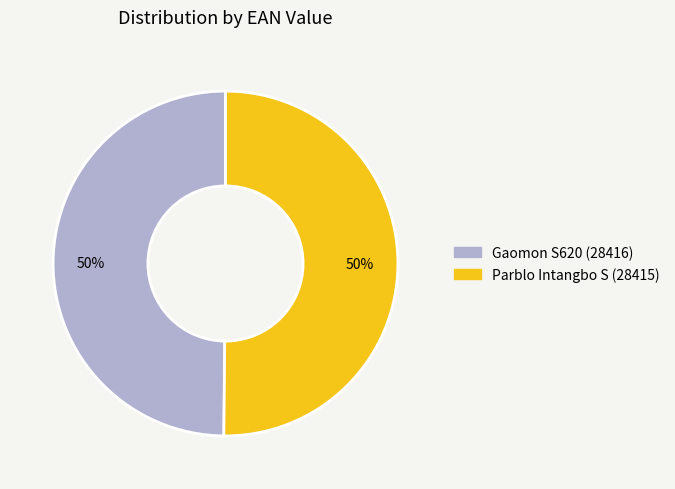

To the nearest percent, what is the combined percentage of Gaomon S620 (28416) and Parblo Intangbo S (28415)?

100%